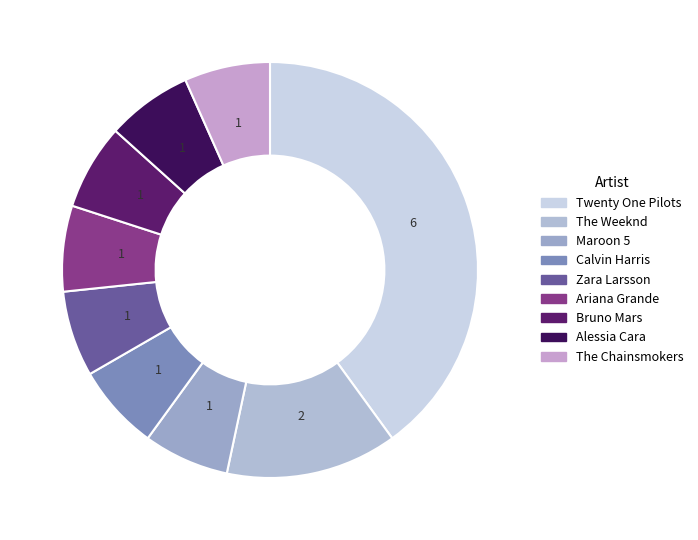

What is the ratio of the value at Zara Larsson to the value at Alessia Cara?

1.0